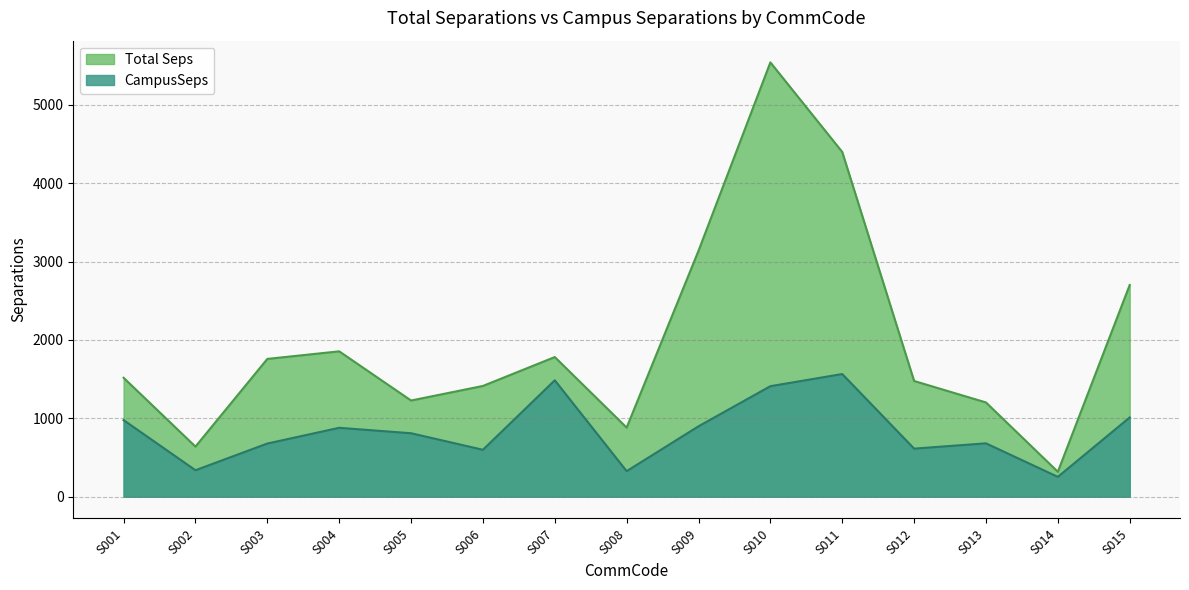

What is the total value across all series at S003?

2437.2